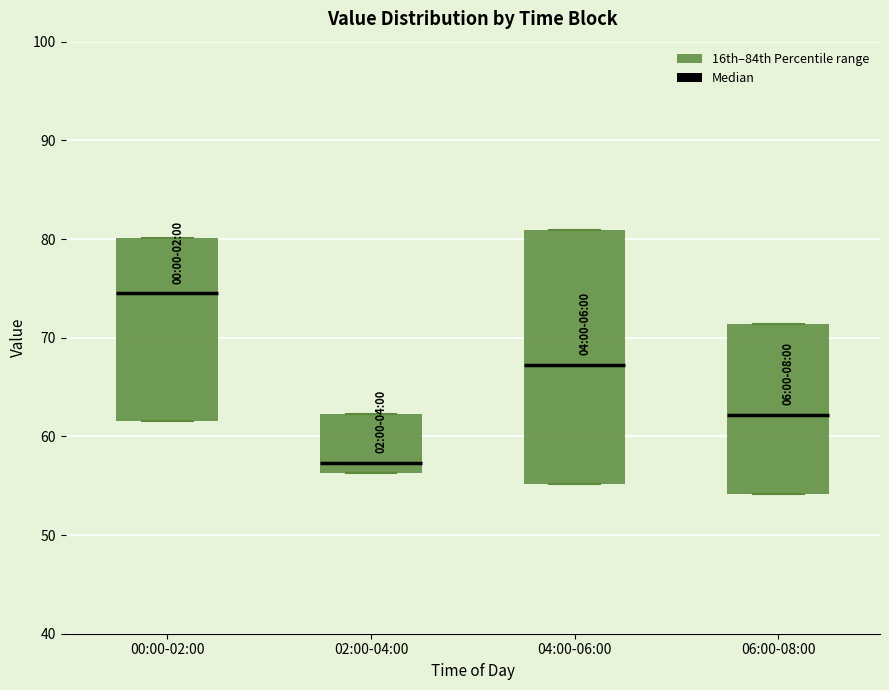

Reading left to right, transcribe this box plot: for each box, give where its median line is, the range the box spans, and where its two whiskers end, as read against the y-axis. The values are not printed on the chart, so give them approximately, as read against the axis.

00:00-02:00: median 74, box 62 to 80, whiskers 62 to 80
02:00-04:00: median 57, box 56 to 62, whiskers 56 to 62
04:00-06:00: median 67, box 55 to 81, whiskers 55 to 81
06:00-08:00: median 62, box 54 to 71, whiskers 54 to 71